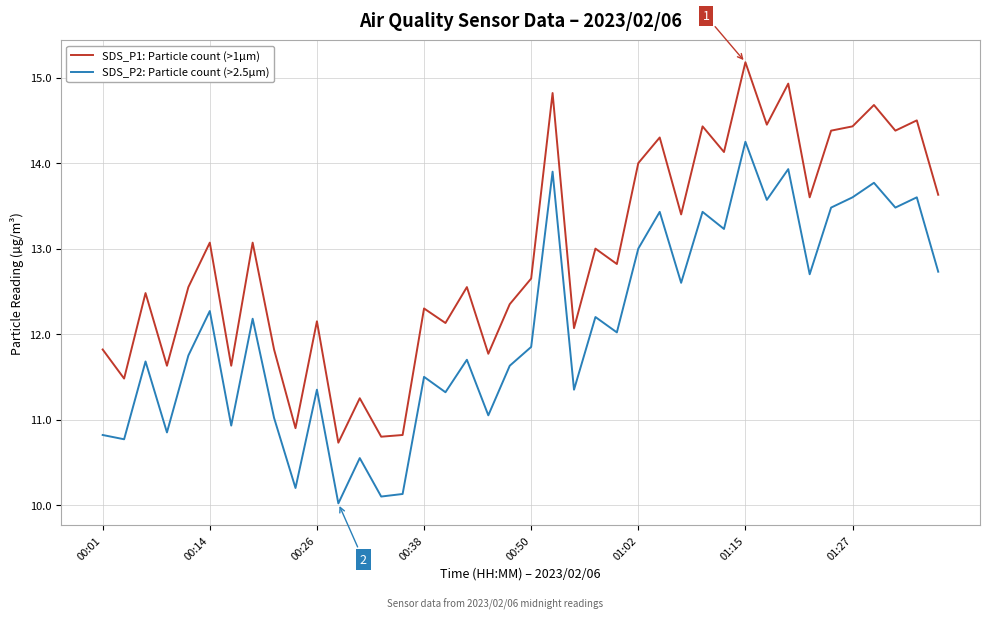

Count the number of categories in the chart.

40